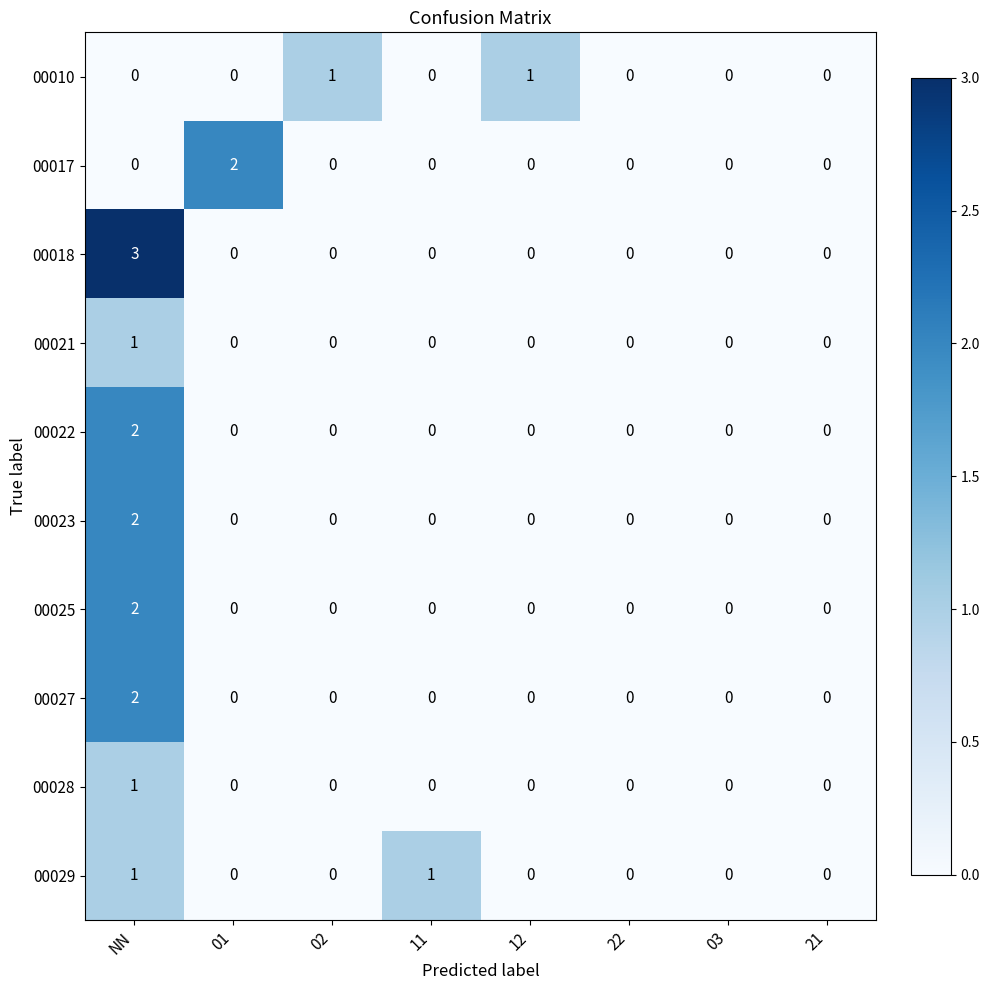

What is the difference between the maximum and minimum values in the 00018 series?

3